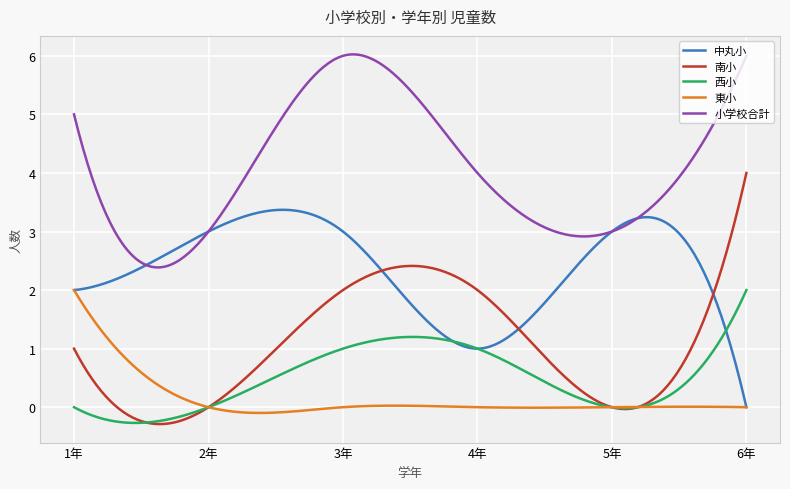

Which series has the largest range (max minus min)?

南小